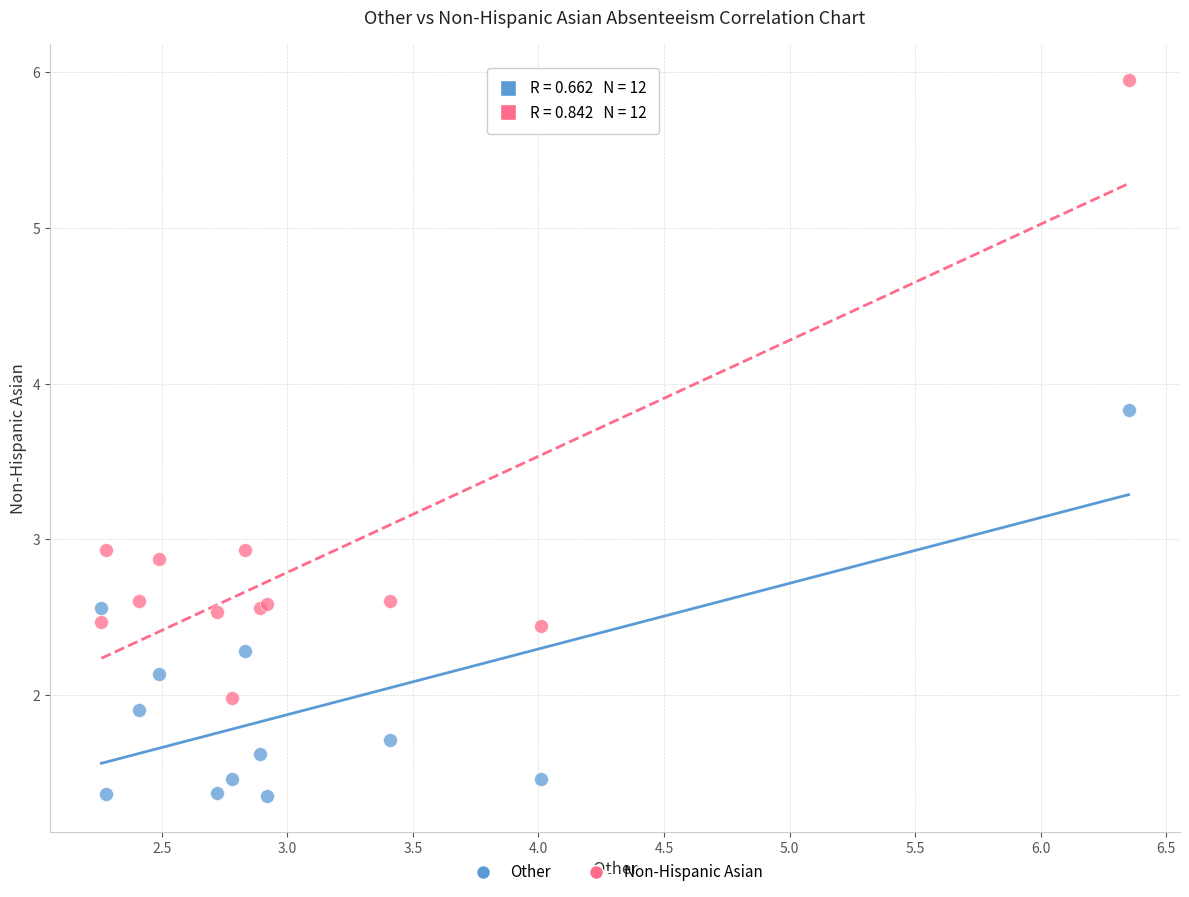

Which series has the widest spread of Y values?

Non-Hispanic Asian